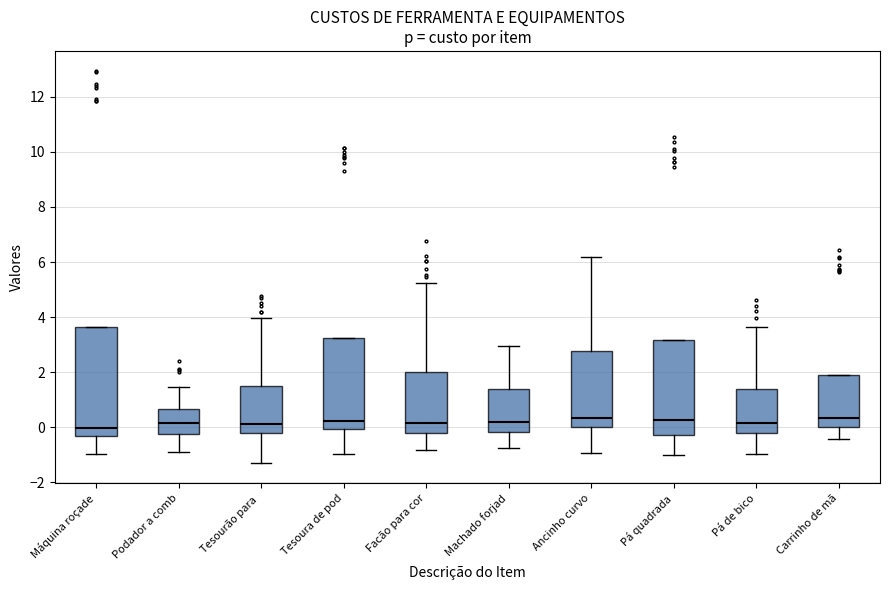

Reading left to right, transcribe this box plot: for each box, give where its median line is, the range the box spans, and where its two whiskers end, as read against the y-axis. The values are not printed on the chart, so give them approximately, as read against the axis.

Máquina roçade: median 0.0, box -0.4 to 3.6, whiskers -1.0 to 3.6
Podador a comb: median 0.2, box -0.2 to 0.6, whiskers -0.8 to 1.4
Tesourão para: median 0.2, box -0.2 to 1.6, whiskers -1.4 to 4.0
Tesoura de pod: median 0.2, box 0.0 to 3.2, whiskers -1.0 to 3.2
Facão para cor: median 0.2, box -0.2 to 2.0, whiskers -0.8 to 5.2
Machado forjad: median 0.2, box -0.2 to 1.4, whiskers -0.8 to 3.0
Ancinho curvo: median 0.4, box 0.0 to 2.8, whiskers -1.0 to 6.2
Pá quadrada: median 0.2, box -0.2 to 3.2, whiskers -1.0 to 3.2
Pá de bico: median 0.2, box -0.2 to 1.4, whiskers -1.0 to 3.6
Carrinho de mã: median 0.4, box 0.0 to 2.0, whiskers -0.4 to 2.0